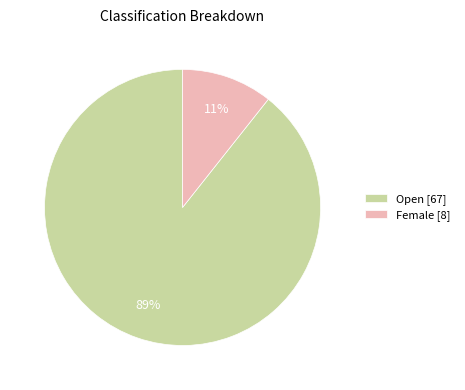

How many segments does this pie chart have?

2